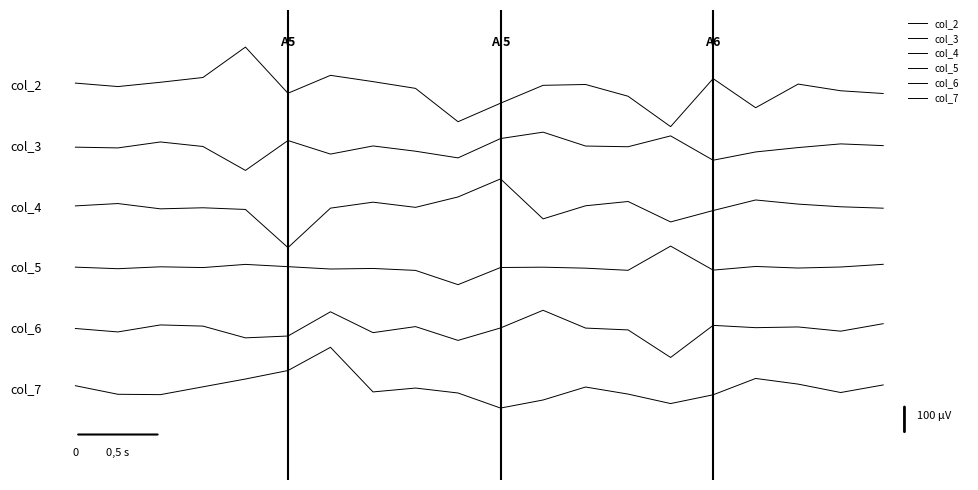

True or false: col_2 and col_3 cross at least once.

False